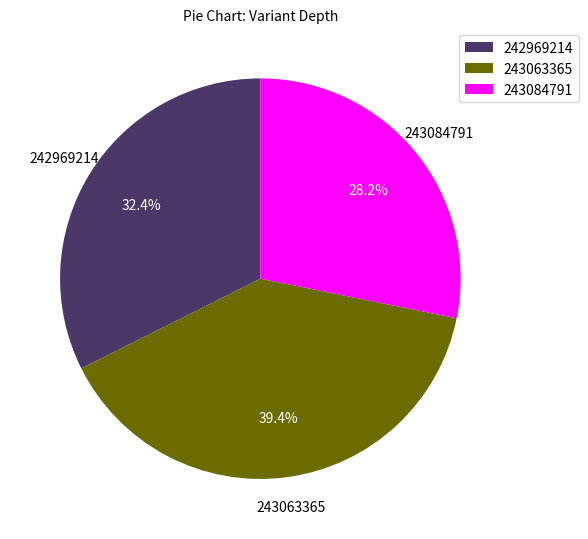

To the nearest percent, what is the average slice percentage?

33%